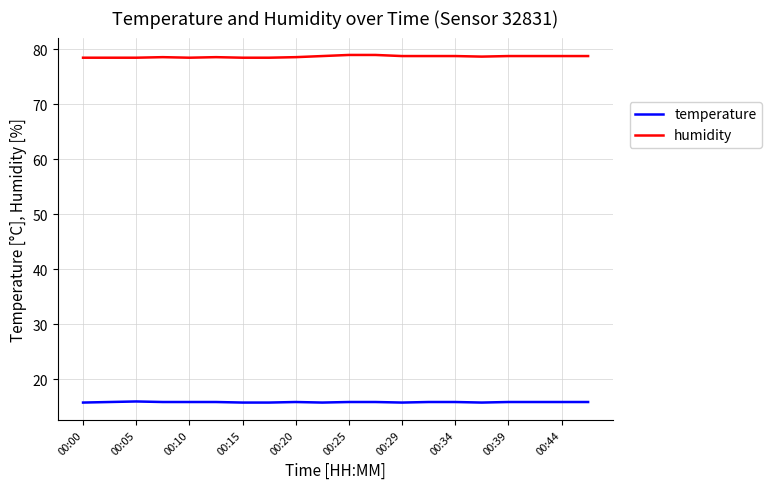

What is the greatest value displayed?

79.0